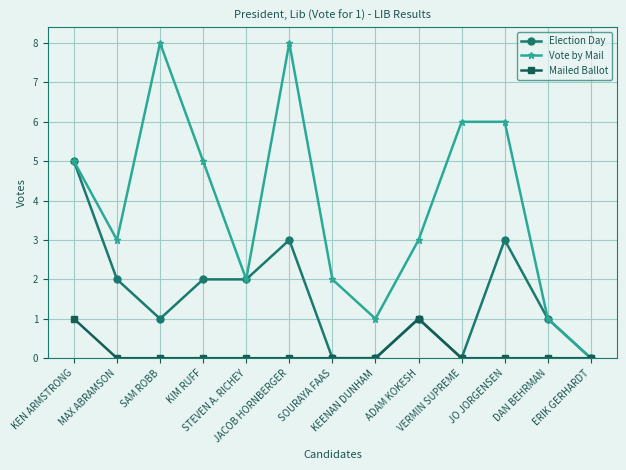

Reading left to right, list all the values displayed in this chart.

Election Day: KEN ARMSTRONG=5	MAX ABRAMSON=2	SAM ROBB=1	KIM RUFF=2	STEVEN A. RICHEY=2	JACOB HORNBERGER=3	SOURAYA FAAS=0	KEENAN DUNHAM=0	ADAM KOKESH=1	VERMIN SUPREME=0	JO JORGENSEN=3	DAN BEHRMAN=1	ERIK GERHARDT=0
Vote by Mail: KEN ARMSTRONG=5	MAX ABRAMSON=3	SAM ROBB=8	KIM RUFF=5	STEVEN A. RICHEY=2	JACOB HORNBERGER=8	SOURAYA FAAS=2	KEENAN DUNHAM=1	ADAM KOKESH=3	VERMIN SUPREME=6	JO JORGENSEN=6	DAN BEHRMAN=1	ERIK GERHARDT=0
Mailed Ballot: KEN ARMSTRONG=1	MAX ABRAMSON=0	SAM ROBB=0	KIM RUFF=0	STEVEN A. RICHEY=0	JACOB HORNBERGER=0	SOURAYA FAAS=0	KEENAN DUNHAM=0	ADAM KOKESH=1	VERMIN SUPREME=0	JO JORGENSEN=0	DAN BEHRMAN=0	ERIK GERHARDT=0